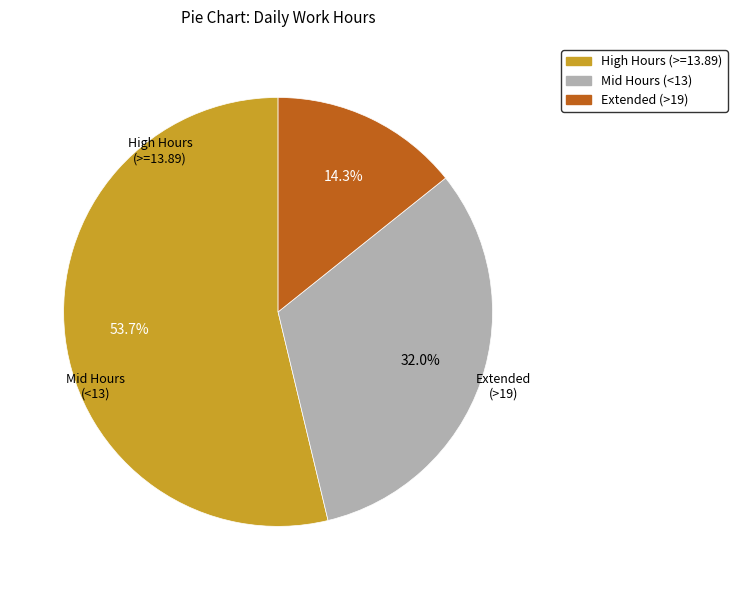

Count the number of slices in the pie.

3